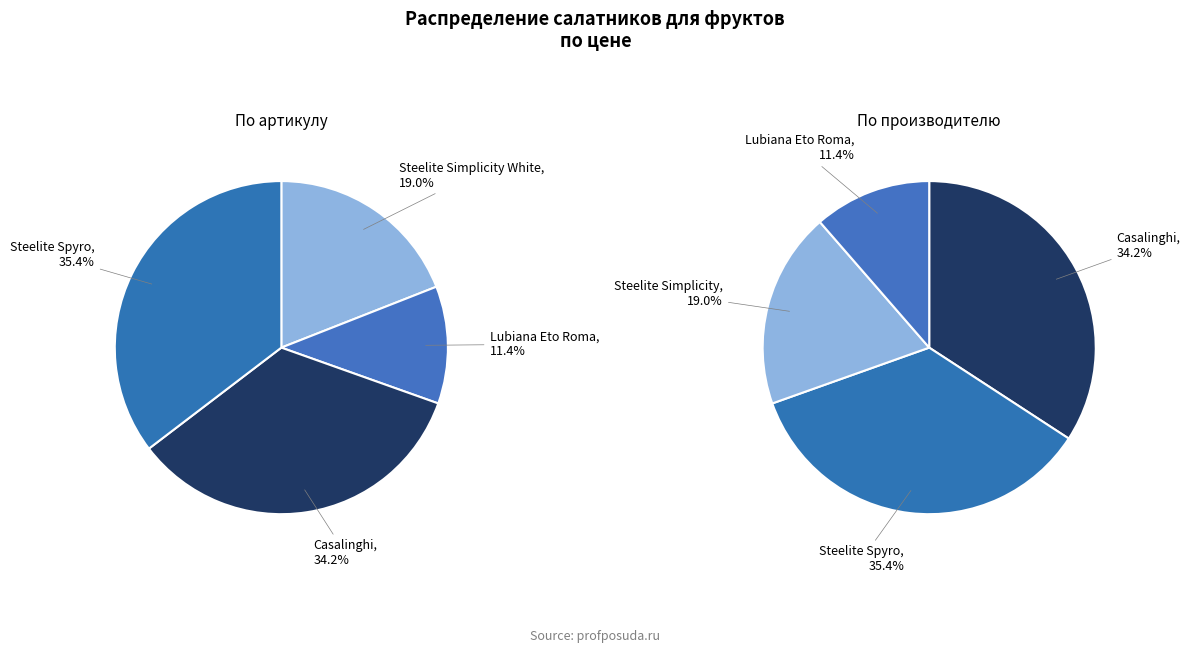

True or false: 13931 accounts for 11% of the total.

True